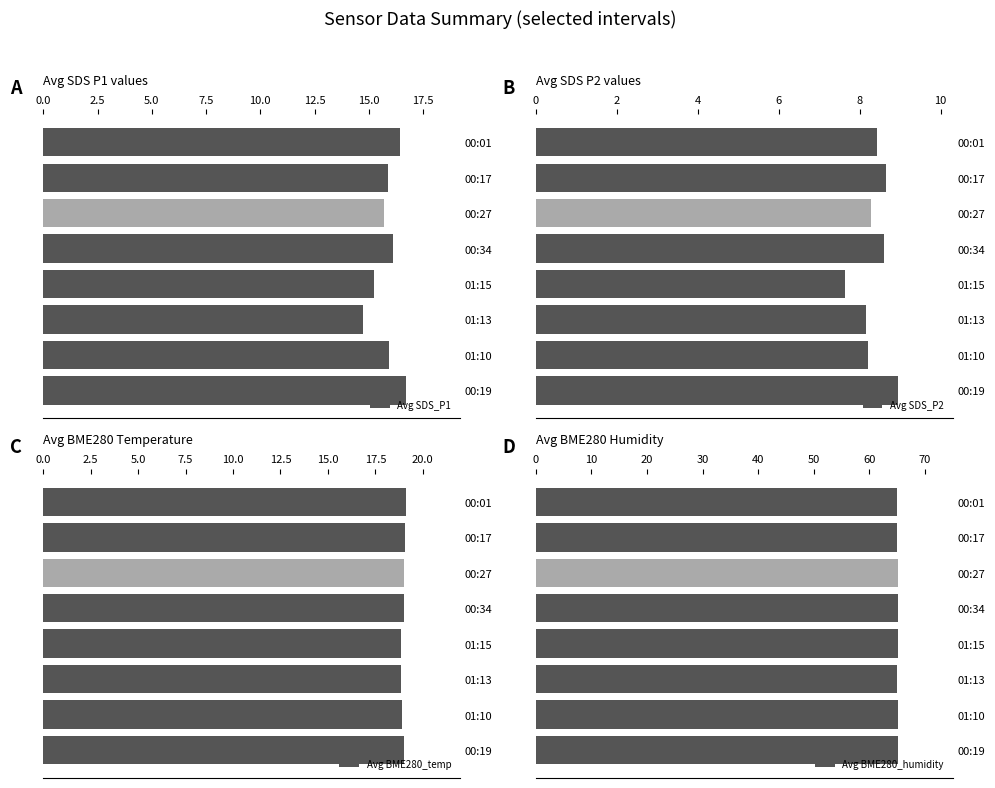

What are all the series names shown in the legend?

Avg SDS_P1, Avg SDS_P2, Avg BME280_temp, Avg BME280_humidity